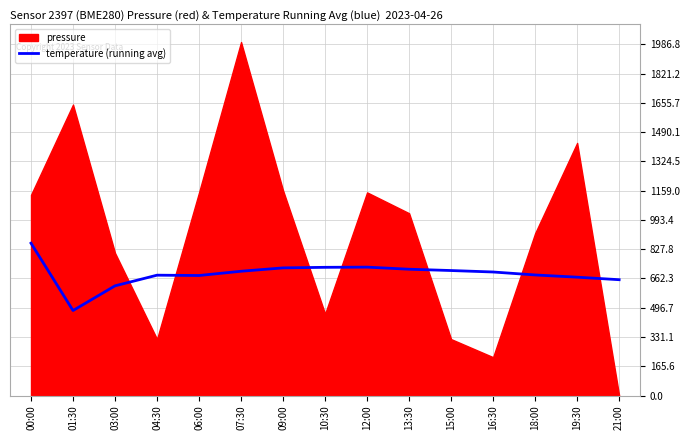

The temperature (running avg) series shows 449.0 at 18:00. True or false?

False